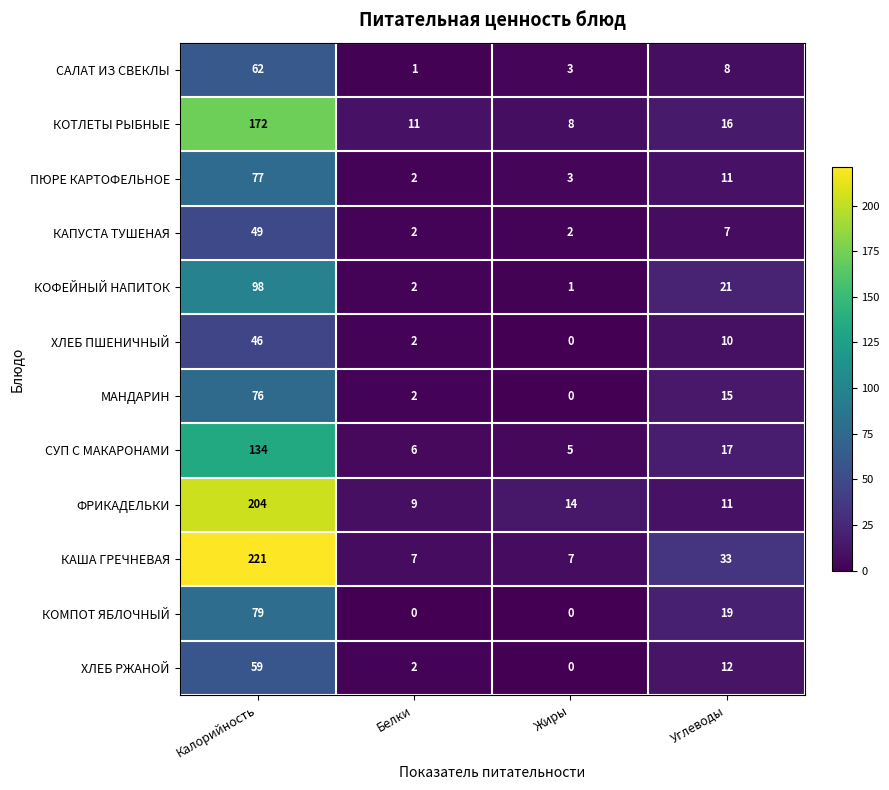

The МАНДАРИН series shows 0 at Жиры. True or false?

True